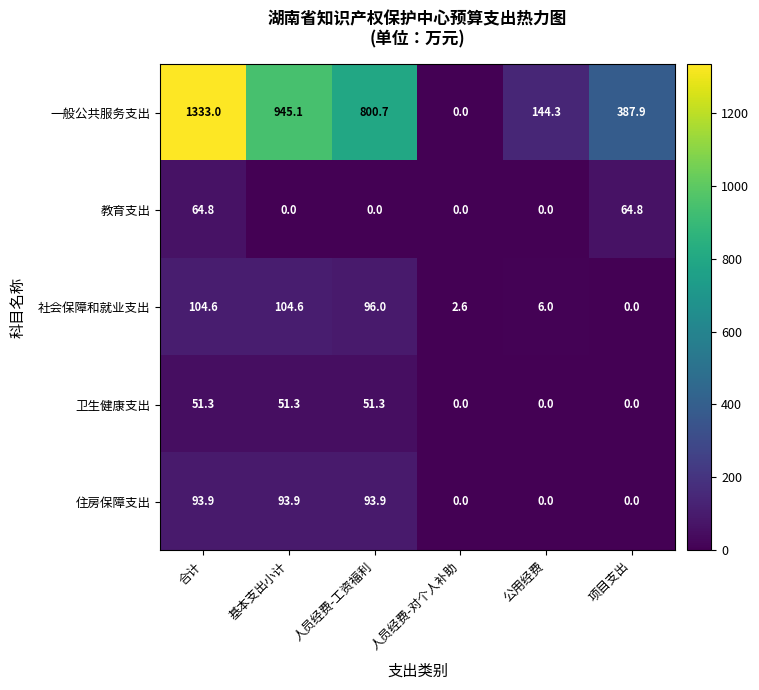

Reading left to right, transcribe all the data shown in this chart.

一般公共服务支出: 合计=1333.0	基本支出小计=945.1	人员经费-工资福利=800.7	人员经费-对个人补助=0.0	公用经费=144.3	项目支出=387.9
教育支出: 合计=64.8	基本支出小计=0.0	人员经费-工资福利=0.0	人员经费-对个人补助=0.0	公用经费=0.0	项目支出=64.8
社会保障和就业支出: 合计=104.6	基本支出小计=104.6	人员经费-工资福利=96.0	人员经费-对个人补助=2.6	公用经费=6.0	项目支出=0.0
卫生健康支出: 合计=51.3	基本支出小计=51.3	人员经费-工资福利=51.3	人员经费-对个人补助=0.0	公用经费=0.0	项目支出=0.0
住房保障支出: 合计=93.9	基本支出小计=93.9	人员经费-工资福利=93.9	人员经费-对个人补助=0.0	公用经费=0.0	项目支出=0.0